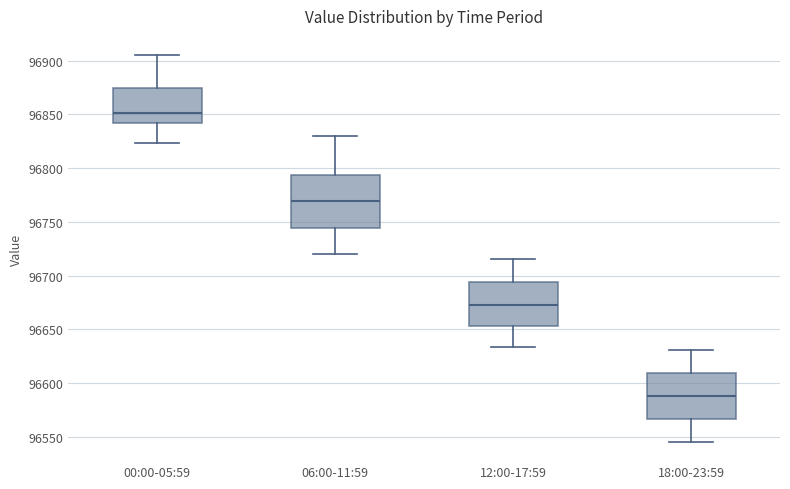

Where is the upper edge of the box for 06:00-11:59 on the y-axis? The values are not printed on the chart, so give them approximately, as read against the axis.

96795